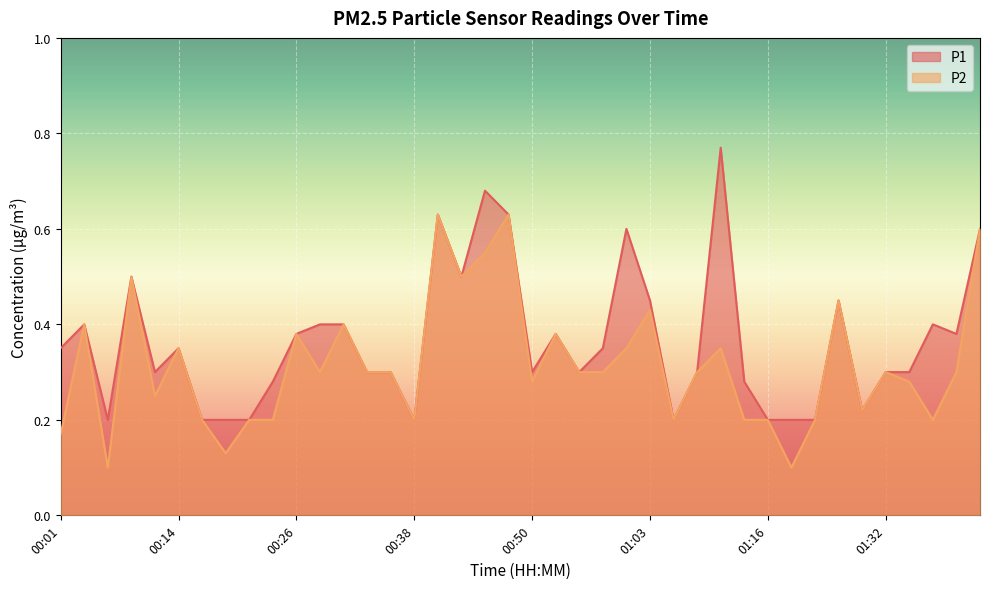

Which has a higher value, 00:23 or 00:14?

00:14